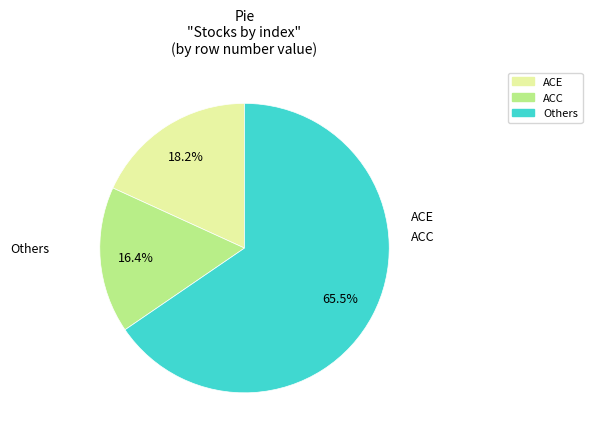

What is the total percentage of Others and ACE?

83.6%